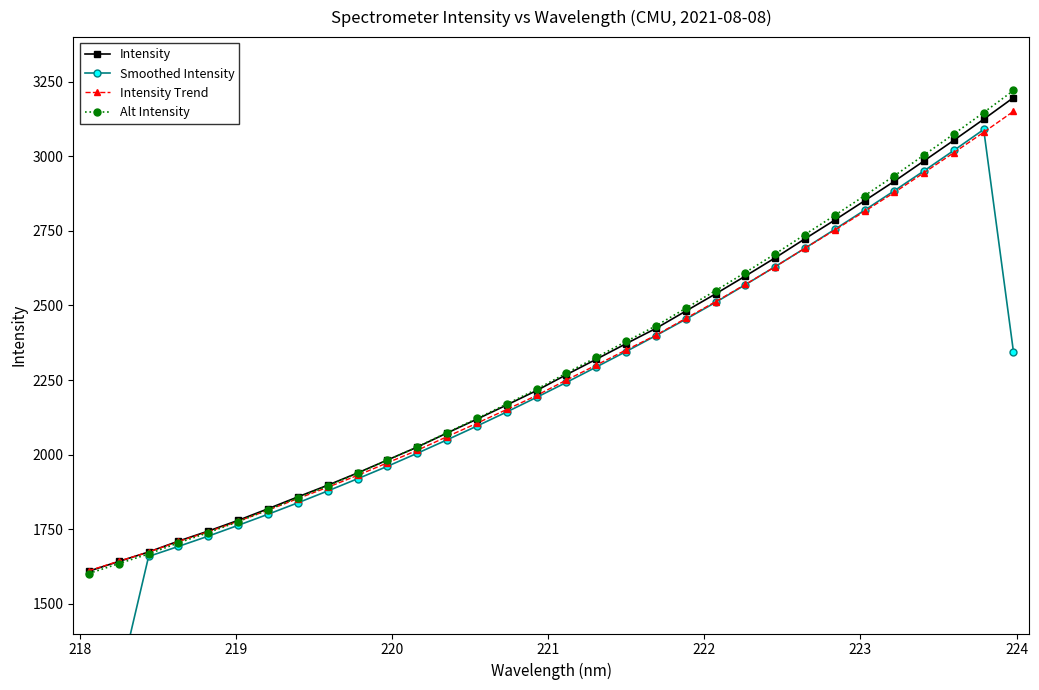

What is the value of the Intensity point at the 10th from the left?

1938.4